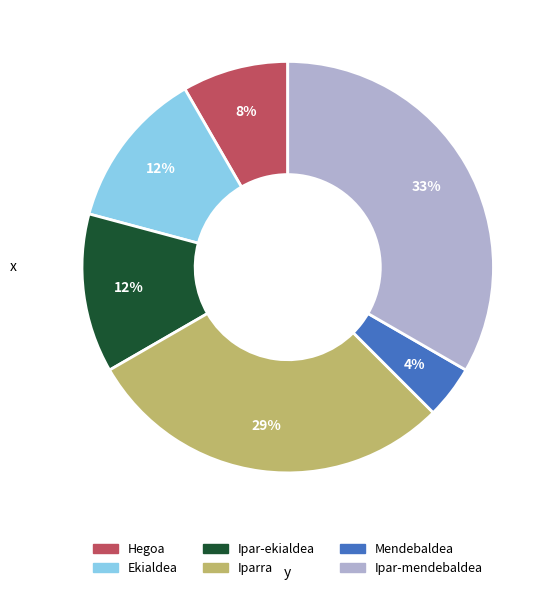

Is the sum of Mendebaldea and Iparra greater than half?

No